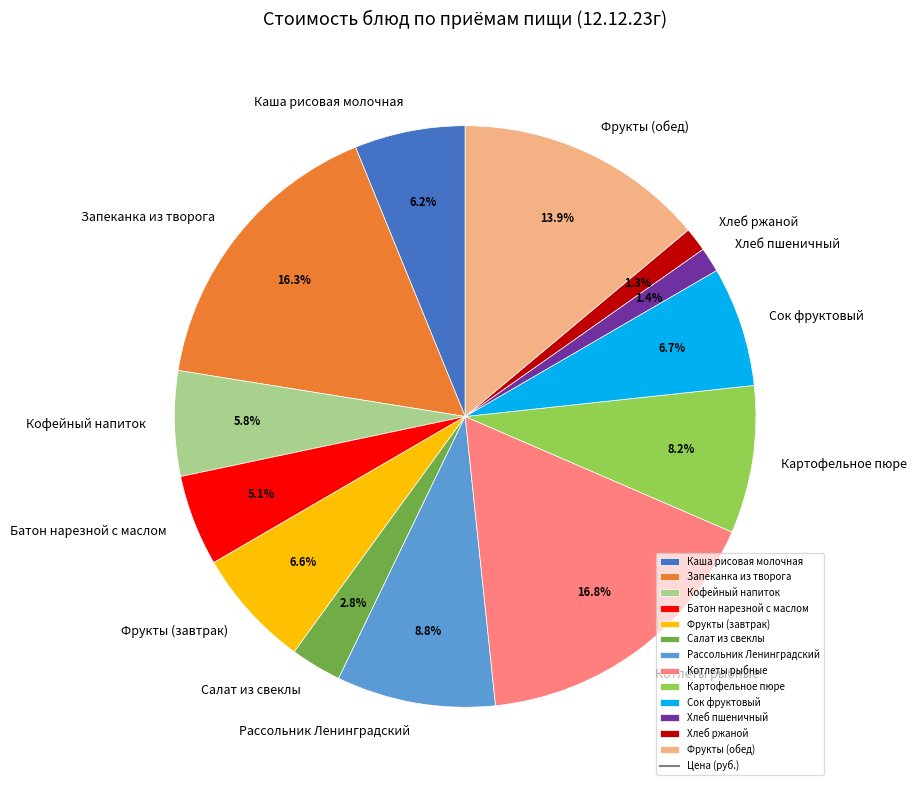

How many segments does this pie chart have?

13